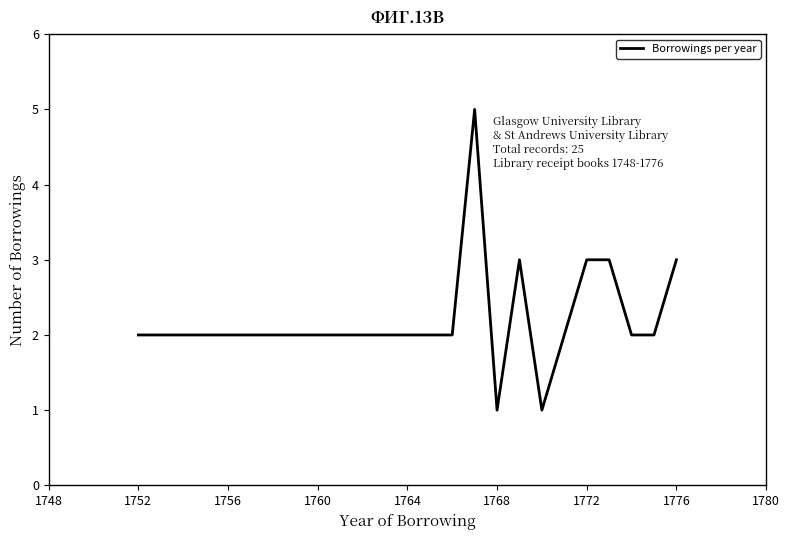

What is the difference between the maximum and minimum values?

4